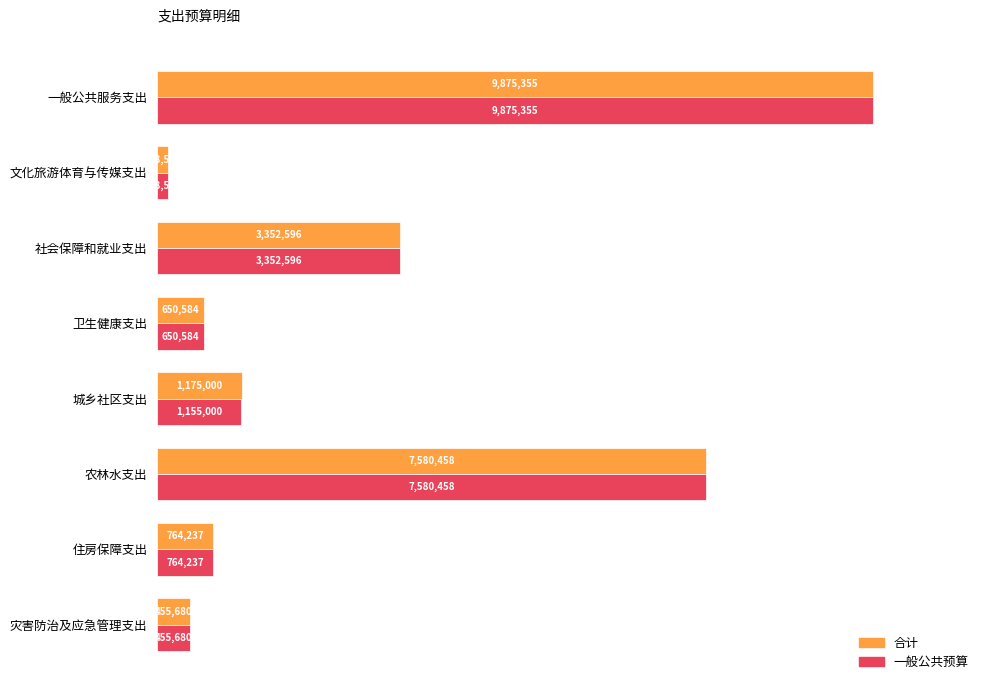

Which series has the largest range (max minus min)?

合计